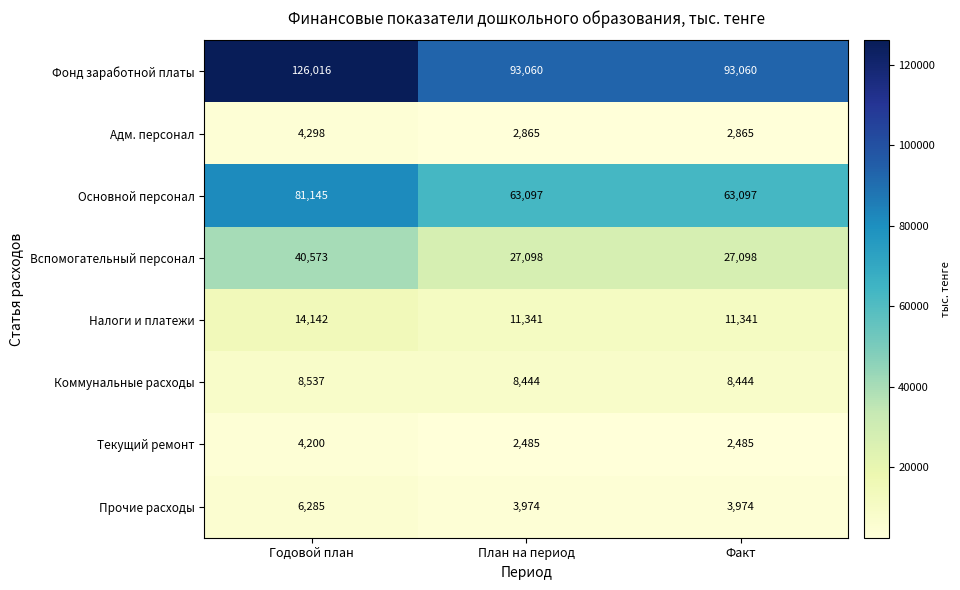

Which series has the widest spread of values?

Фонд заработной платы